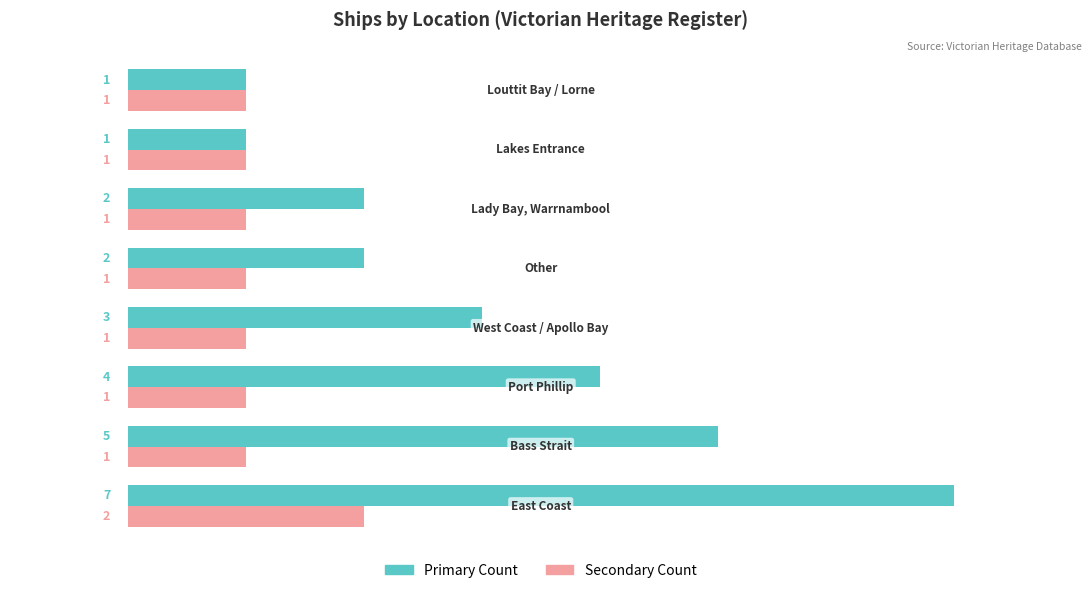

How many distinct data groups are displayed?

2